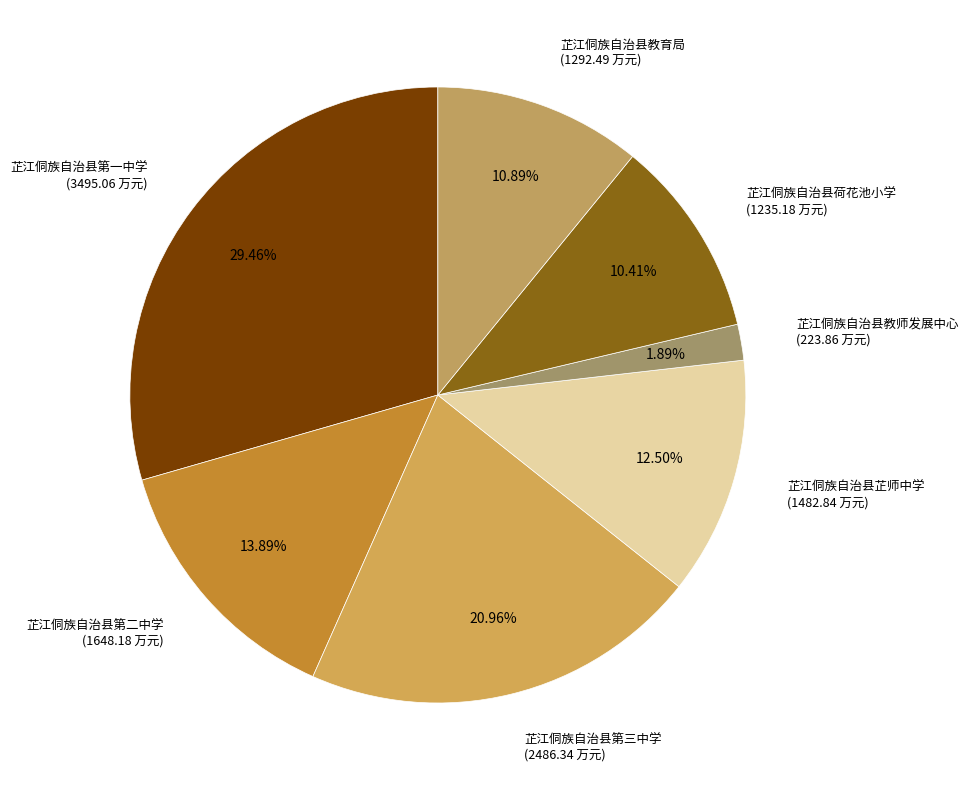

The 芷江侗族自治县荷花池小学 slice represents 10% of the pie. True or false?

True